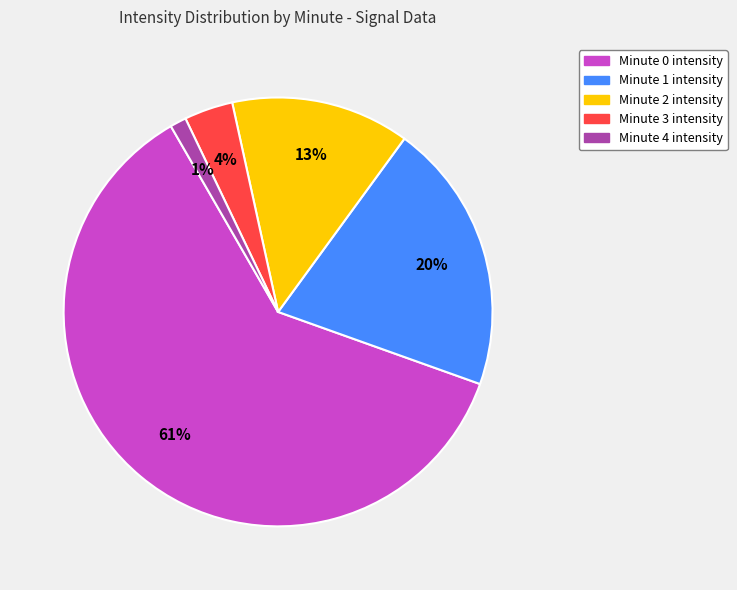

To the nearest percent, what is the average slice percentage?

20%